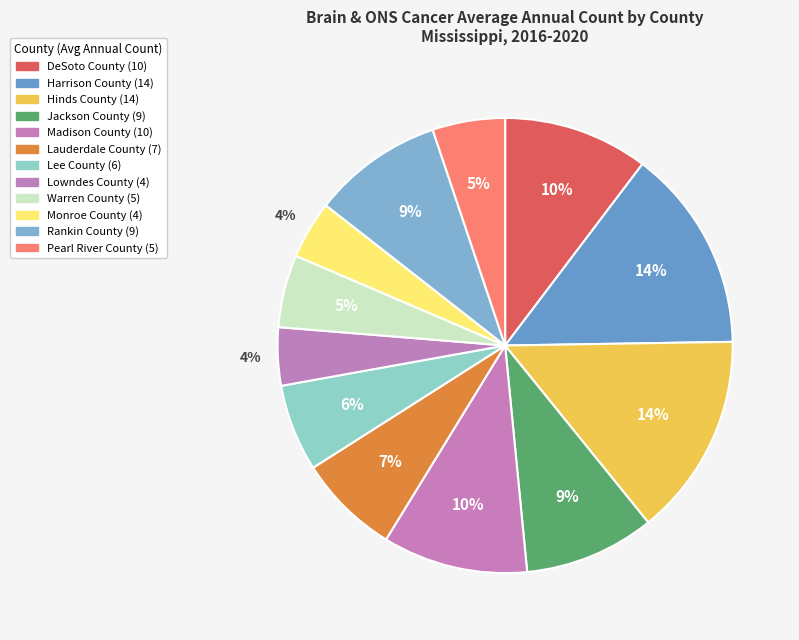

To the nearest percent, what is the difference between the Lowndes County and Jackson County slice percentages?

5%